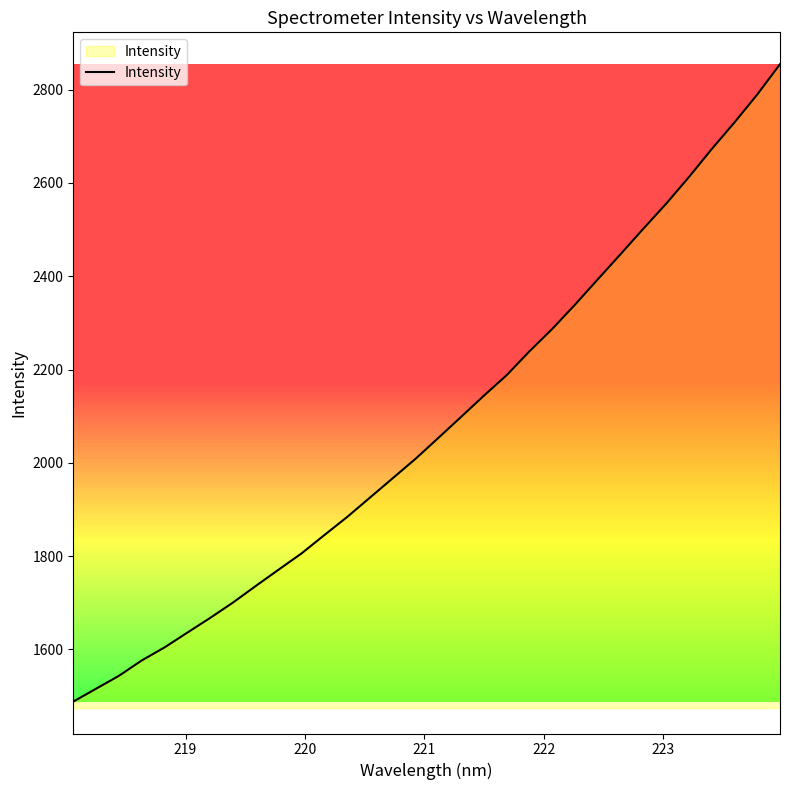

What is the minimum value shown in the chart?

1488.2